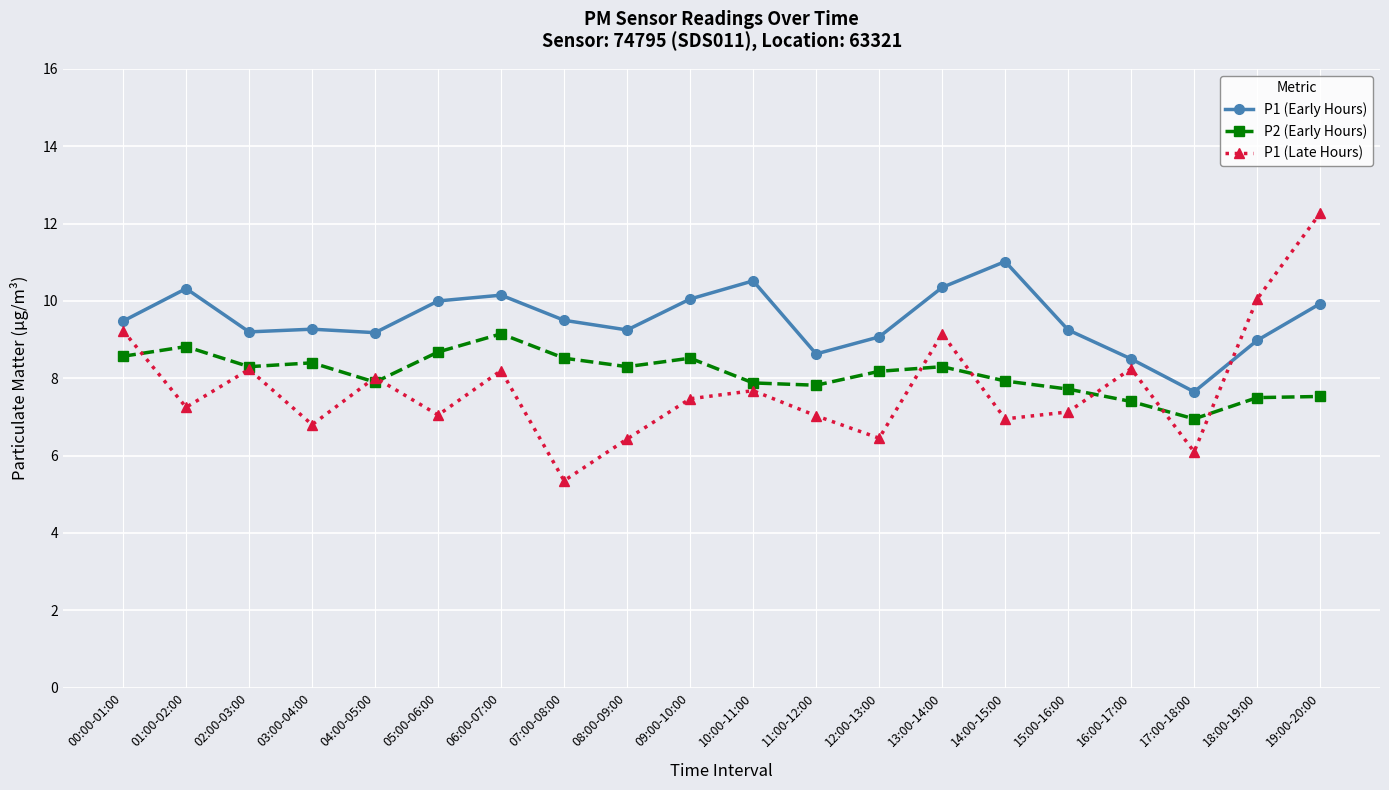

The value of P1 (Late Hours) at 09:00-10:00 is 7.5. True or false?

True